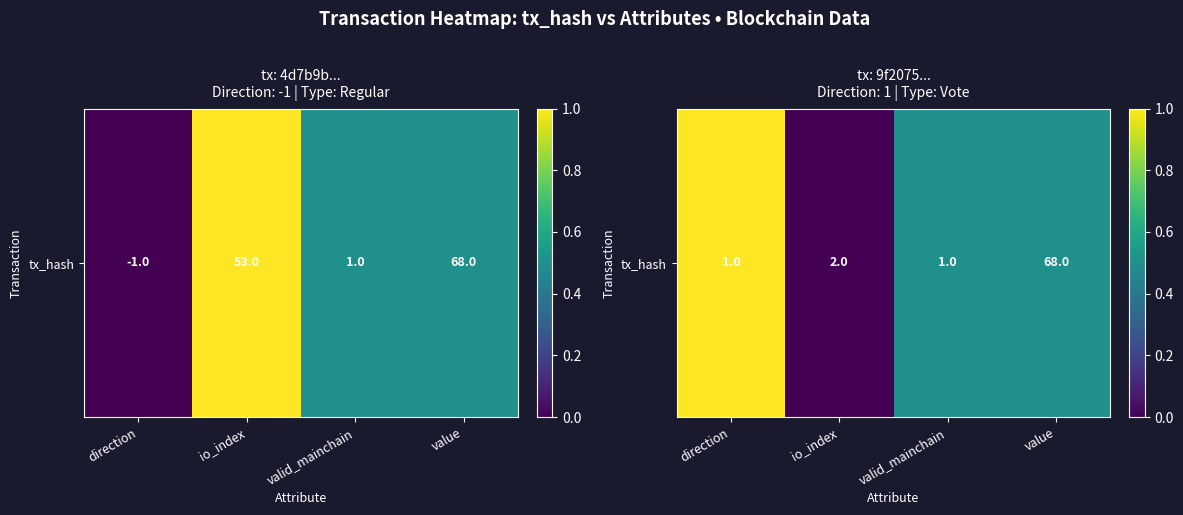

How many values are above zero?

3